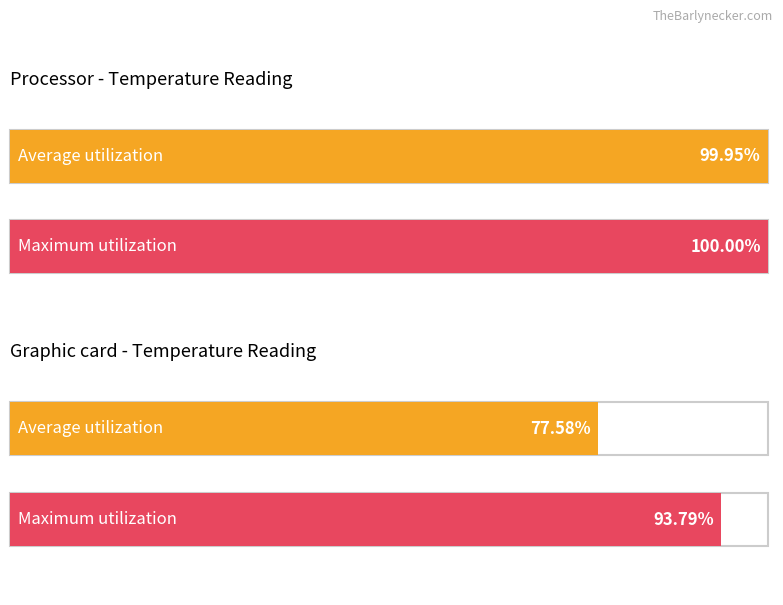

Which has a higher value, 5 or 22?

5